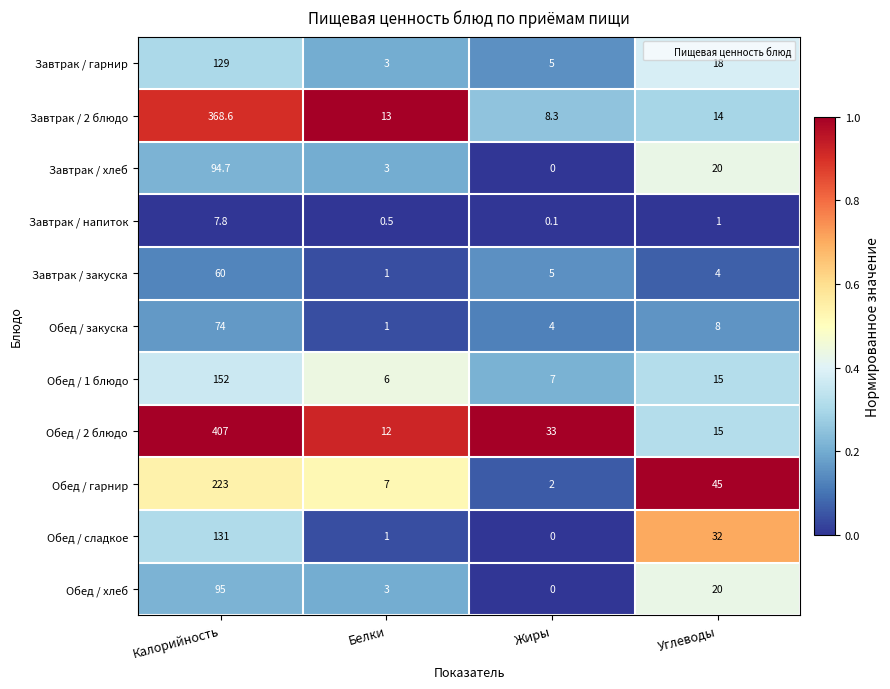

Between Жиры and Углеводы, which series saw the biggest shift?

Обед / гарнир